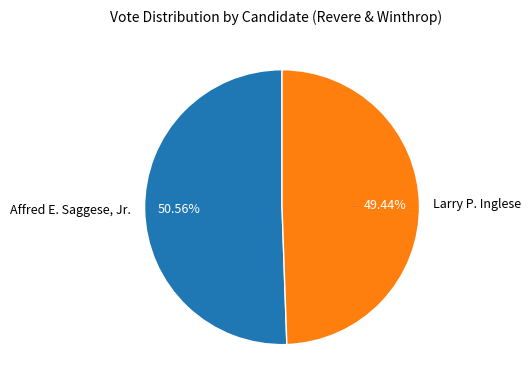

Is Affred E. Saggese, Jr. the majority of the pie?

Yes